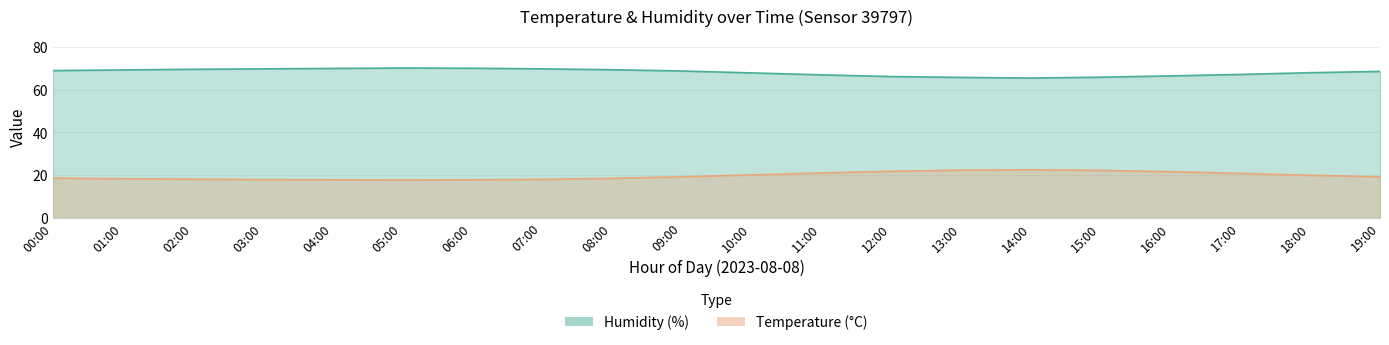

The value of humidity at 05:00 is 70.2. True or false?

True